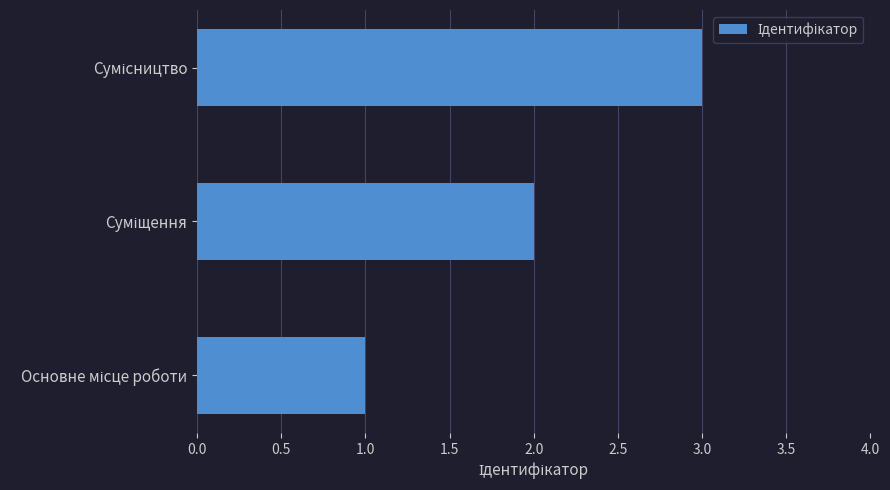

What is the sum of all values?

6